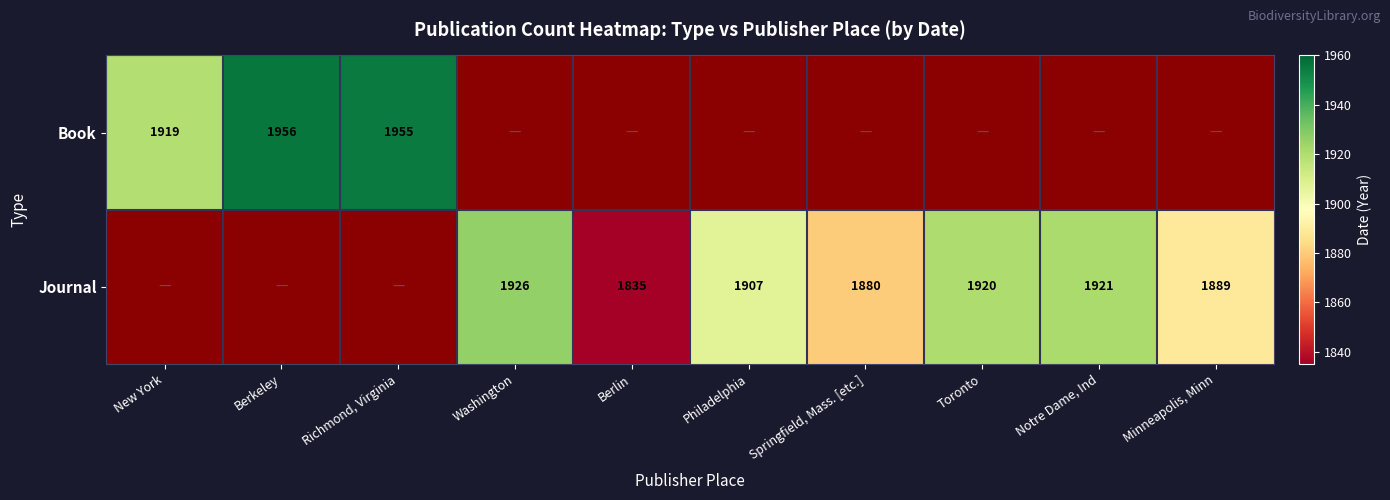

Is the value of Journal at Springfield, Mass. [etc.] greater than the value of Book at New York?

No